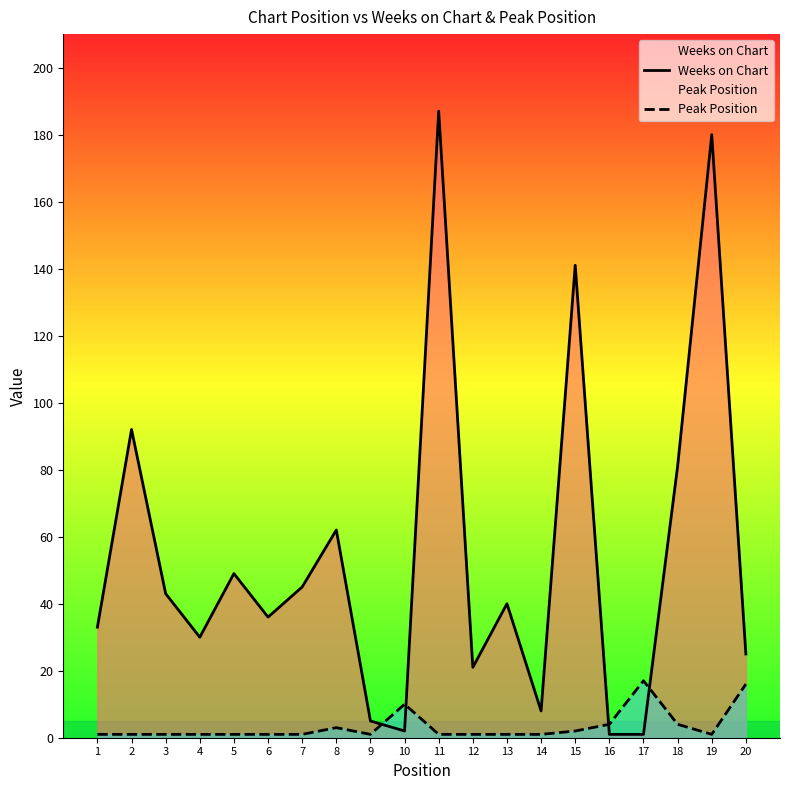

Reading left to right, what are all the values shown in this chart?

Weeks on Chart: 1=33	2=92	3=43	4=30	5=49	6=36	7=45	8=62	9=5	10=2	11=187	12=21	13=40	14=8	15=141	16=1	17=1	18=81	19=180	20=25
Peak Position: 1=1	2=1	3=1	4=1	5=1	6=1	7=1	8=3	9=1	10=10	11=1	12=1	13=1	14=1	15=2	16=4	17=17	18=4	19=1	20=16